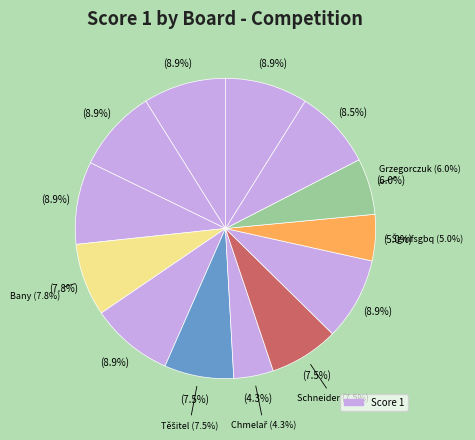

Approximately how many times larger is the value at Těšitel Jan compared to Djqgekiy Pdmffzta?

0.9